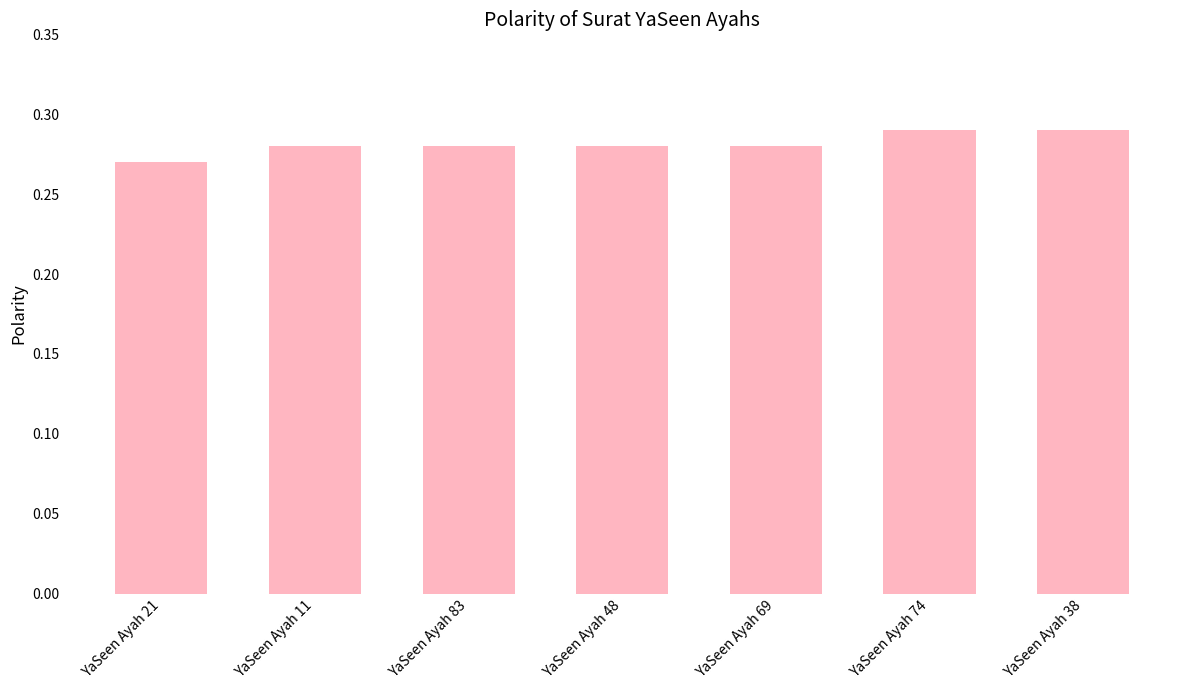

What is the sum of all values?

2.0